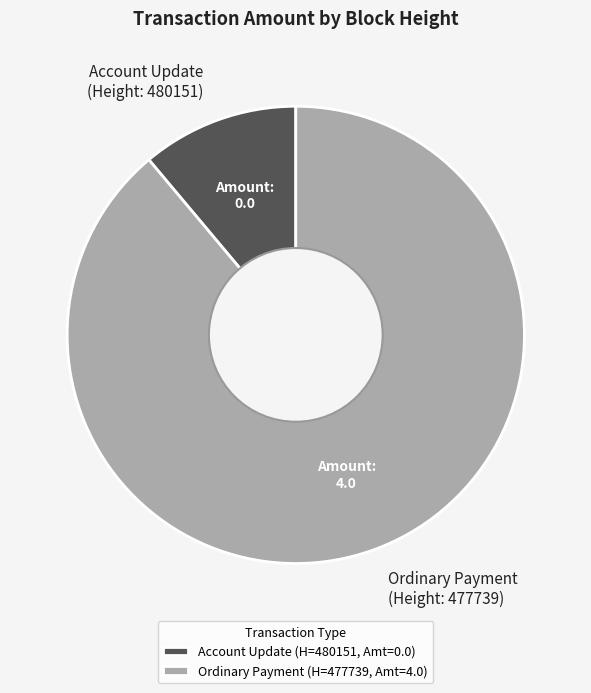

Approximately how many times larger is the value at Ordinary Payment (Height: 477739) compared to Account Update (Height: 480151)?

8.0